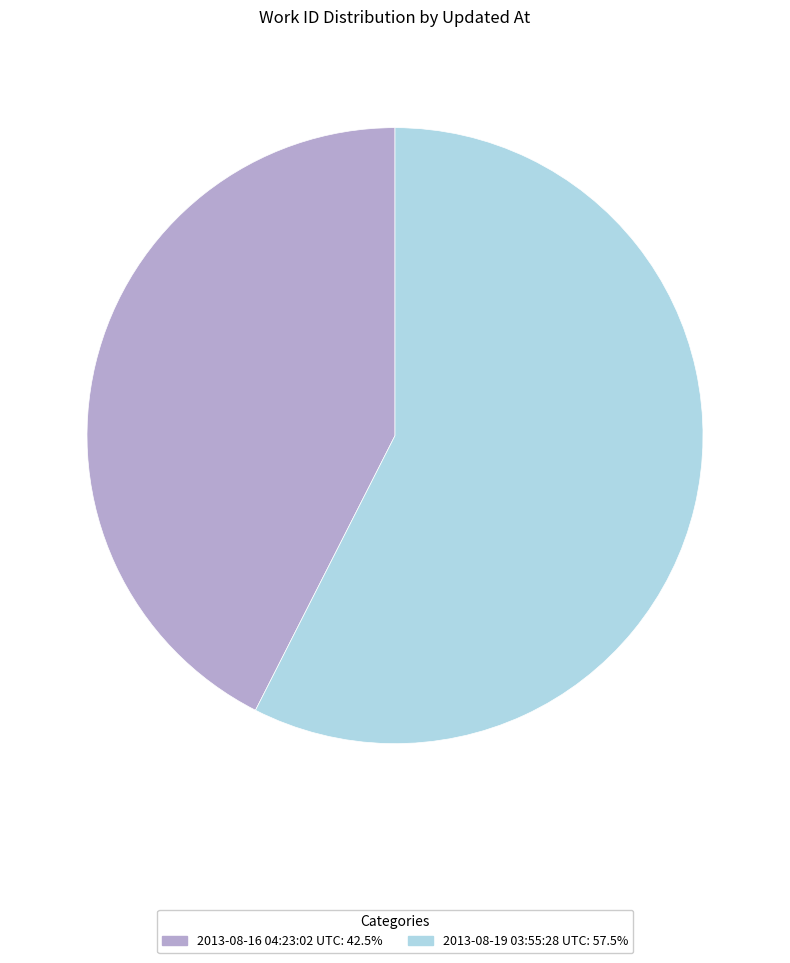

Is the sum of 2013-08-19 03:55:28 UTC and 2013-08-16 04:23:02 UTC greater than half?

Yes